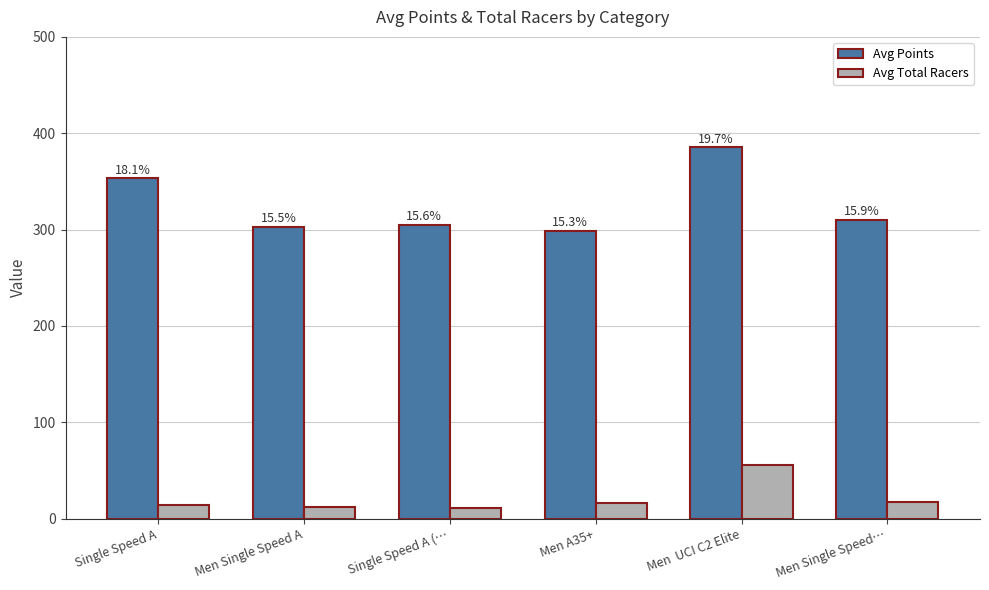

Reading right to left, extract all data points from this chart.

Avg Points: Men Single Speed…=310.3	Men  UCI C2 Elite=385.3	Men A35+=298.5	Single Speed A (…=305.2	Men Single Speed A=302.3	Single Speed A=353.1
Avg Total Racers: Men Single Speed…=17.0	Men  UCI C2 Elite=56.0	Men A35+=16.0	Single Speed A (…=10.7	Men Single Speed A=12.5	Single Speed A=13.8